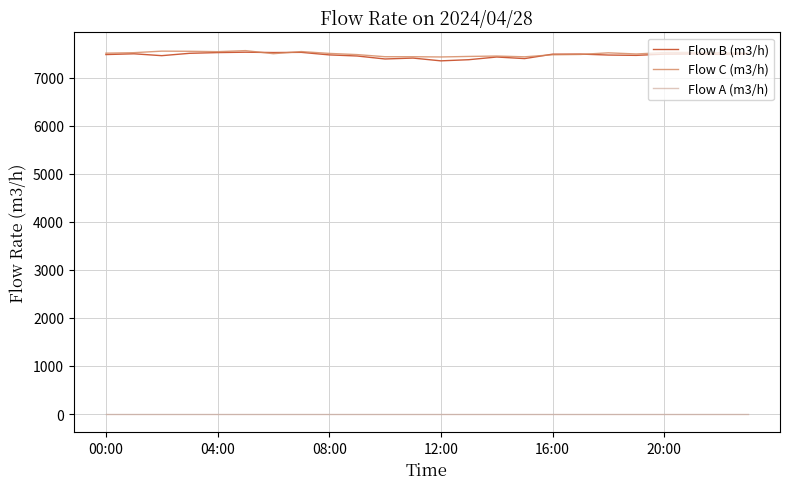

How many lines are shown in the chart?

3